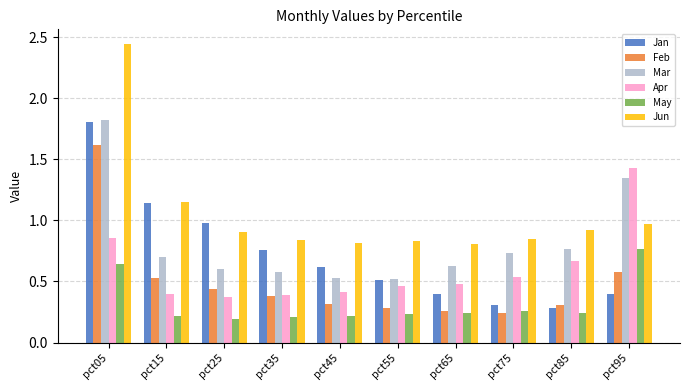

At which category is the sum across all series the highest?

pct05